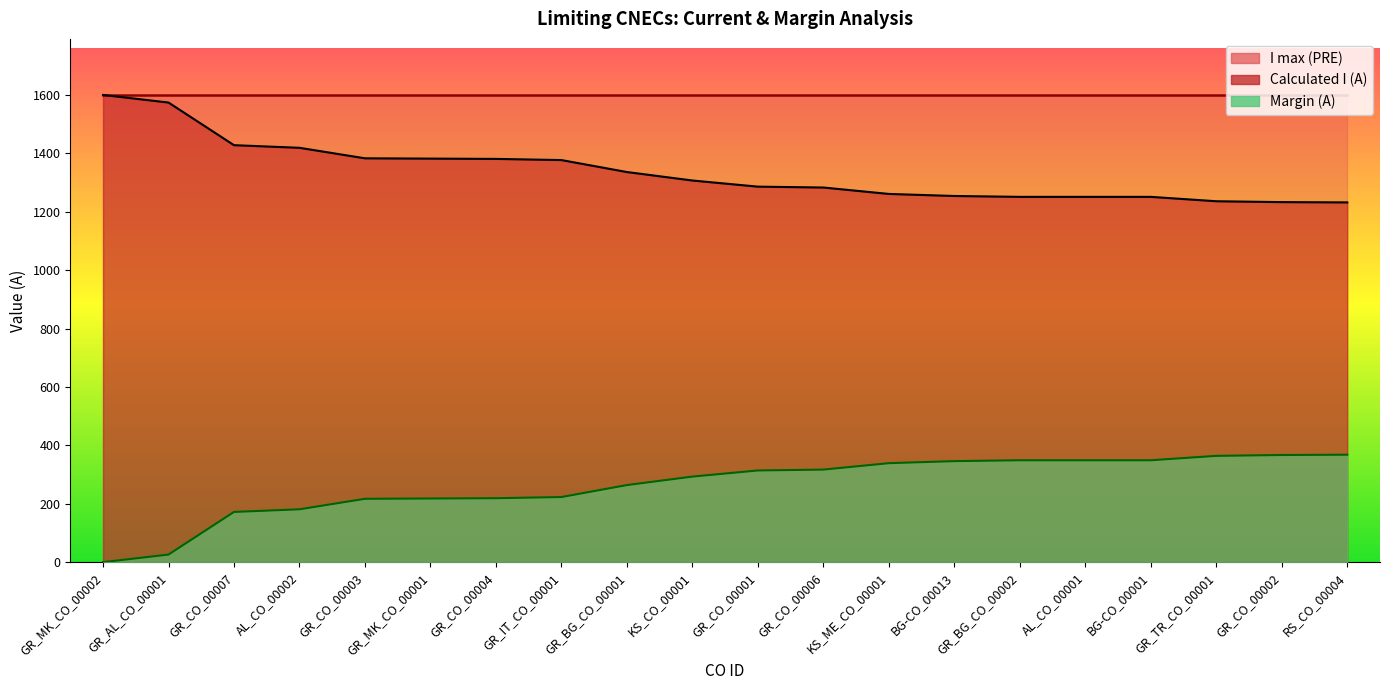

True or false: Calculated I (A) and Margin (A) intersect in this chart.

False